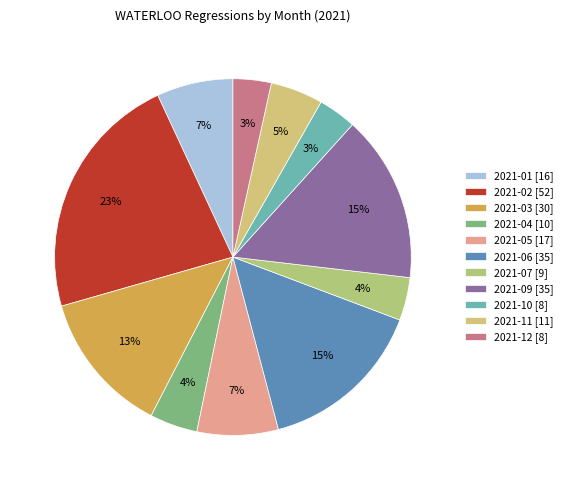

Count the number of slices in the pie.

11